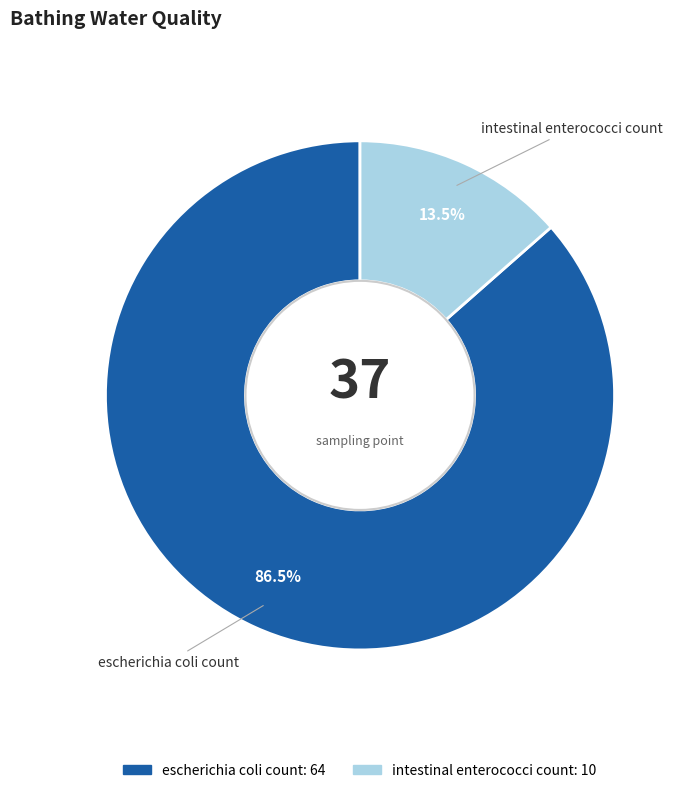

How much of the chart is everything except intestinal enterococci count?

86.5%